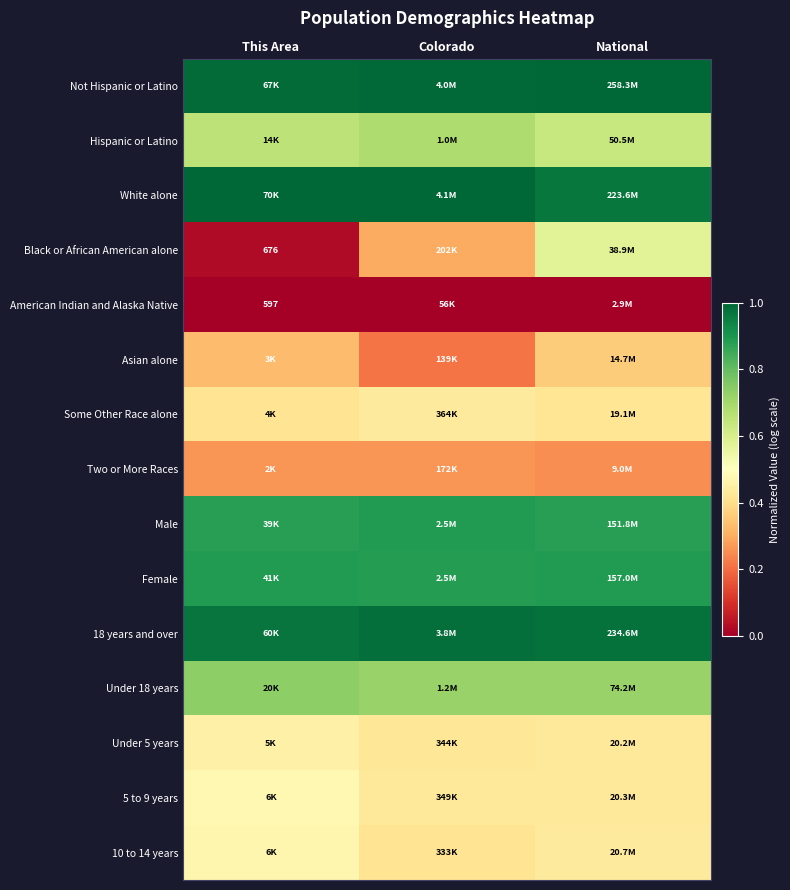

Rank the series at National from lowest to highest value.

American Indian and Alaska Native, Two or More Races, Asian alone, Some Other Race alone, Under 5 years, 5 to 9 years, 10 to 14 years, Black or African American alone, Hispanic or Latino, Under 18 years, Male, Female, White alone, 18 years and over, Not Hispanic or Latino